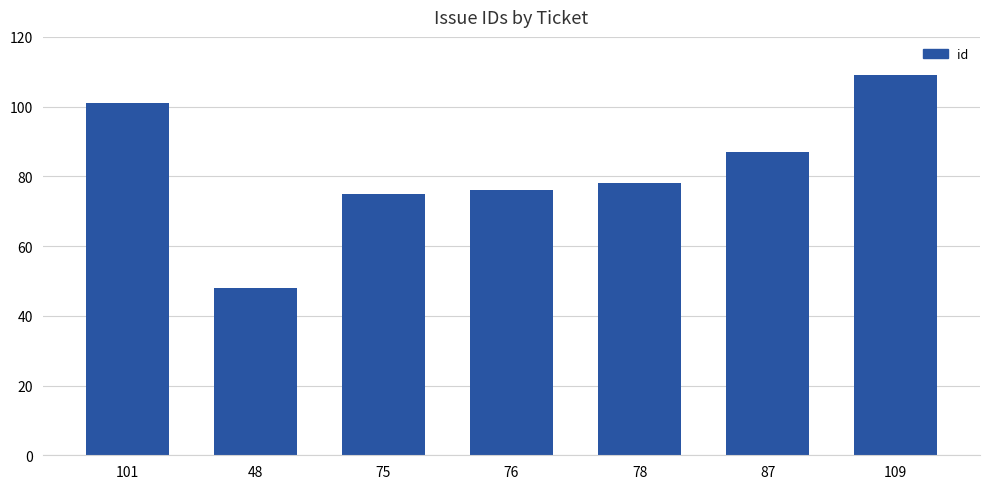

List the labels in order of value, largest first.

109, 101, 87, 78, 76, 75, 48